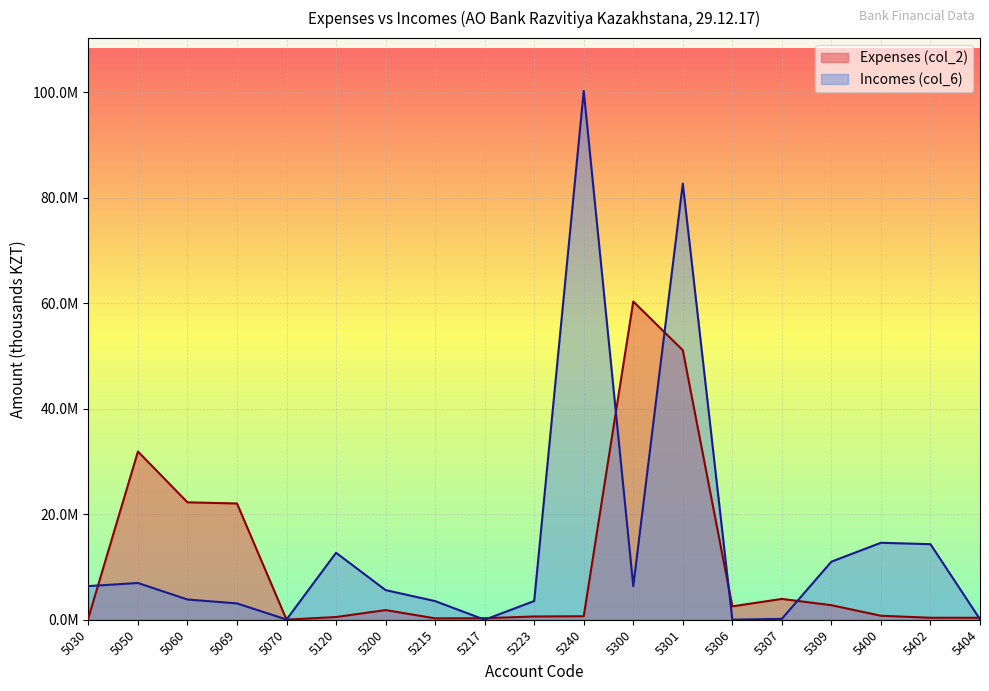

Is the value of Incomes (col_6) at 5400 greater than the value of Expenses (col_2) at 5306?

Yes